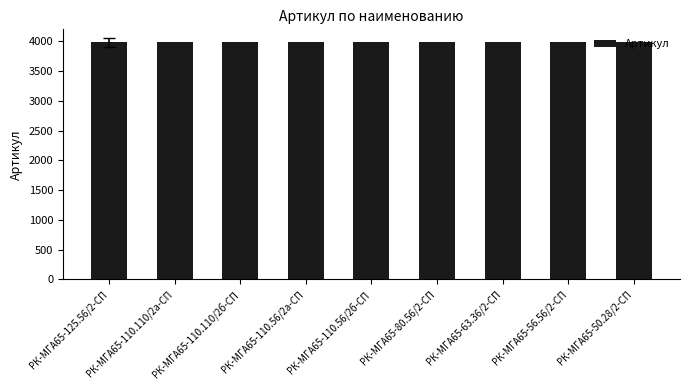

What is the ratio of the value at РК-МГА65-80.56/2-СП to the value at РК-МГА65-110.56/2б-СП?

1.0